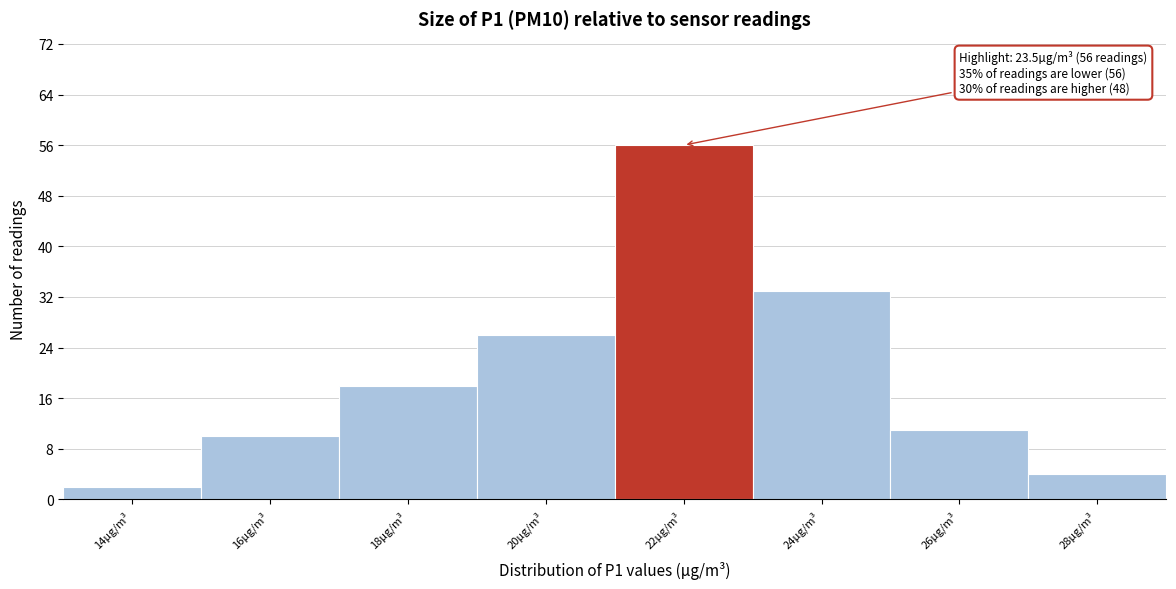

Reading left to right, extract all data points from this chart.

14µg/m³=2	16µg/m³=10	18µg/m³=18	20µg/m³=26	22µg/m³=56	24µg/m³=33	26µg/m³=11	28µg/m³=4